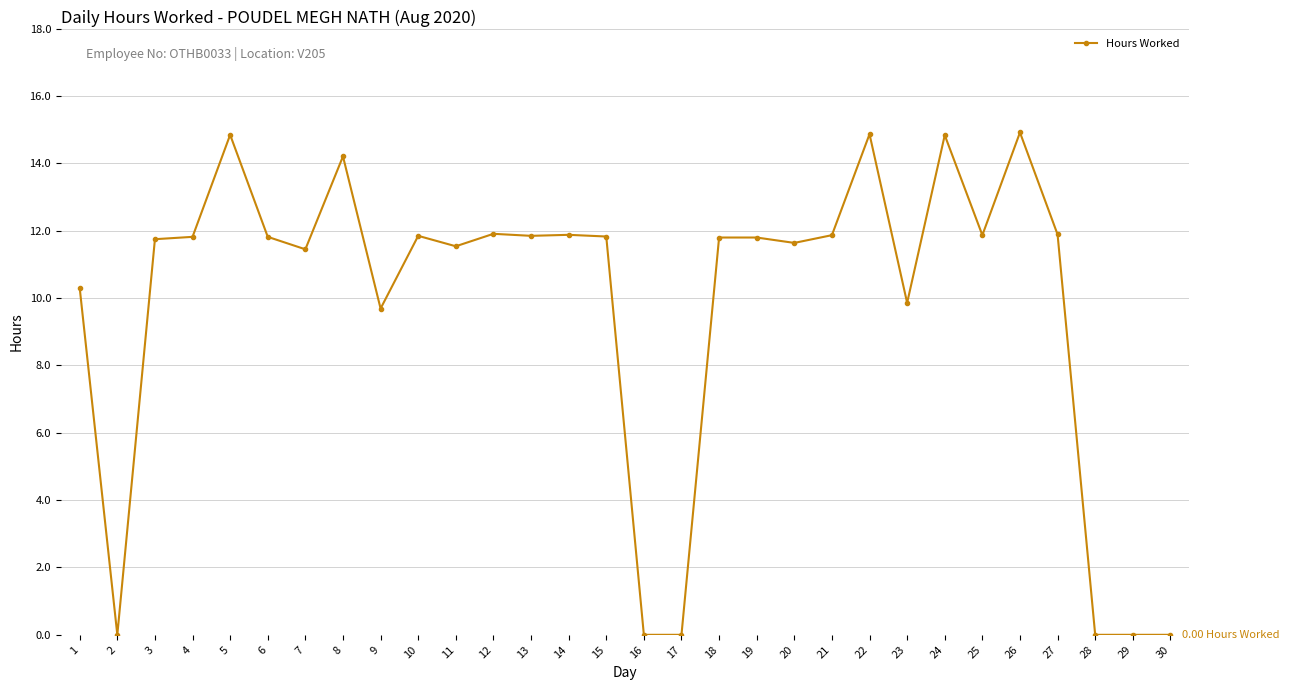

True or false: the data has more than 1 interior local peaks.

True